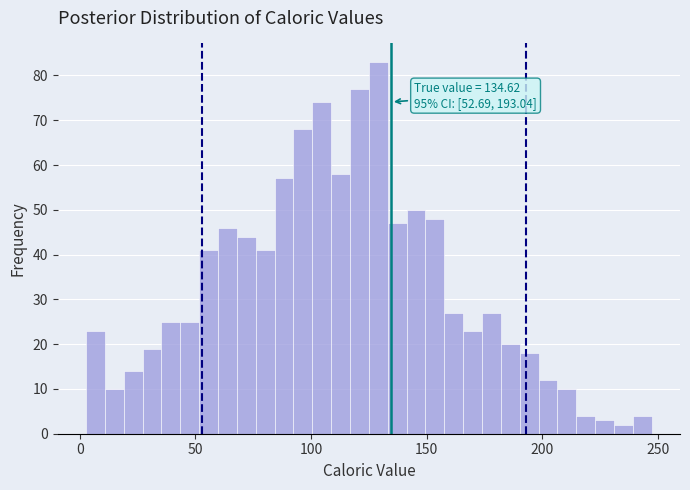

Around what value on the x-axis is the tallest bar? Give the approximate position of its centre, as read against the axis.

130